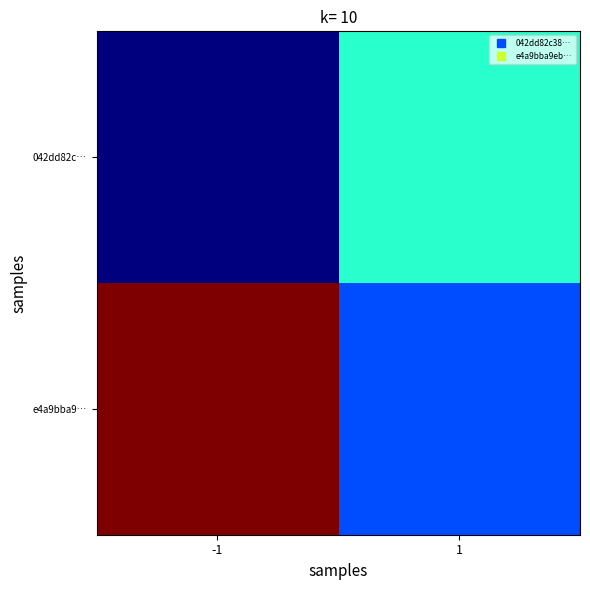

What is the minimum value shown in the chart?

-1